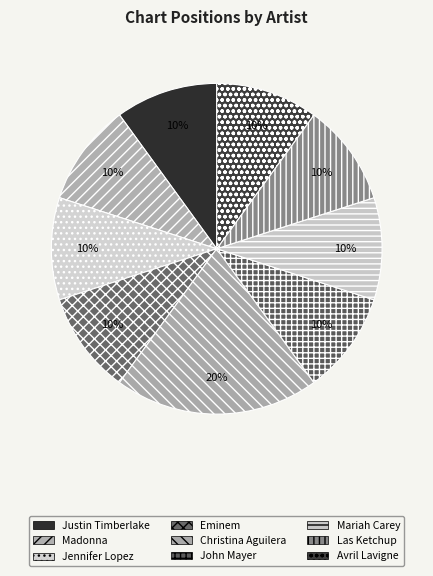

Does John Mayer represent more than half of the total?

No